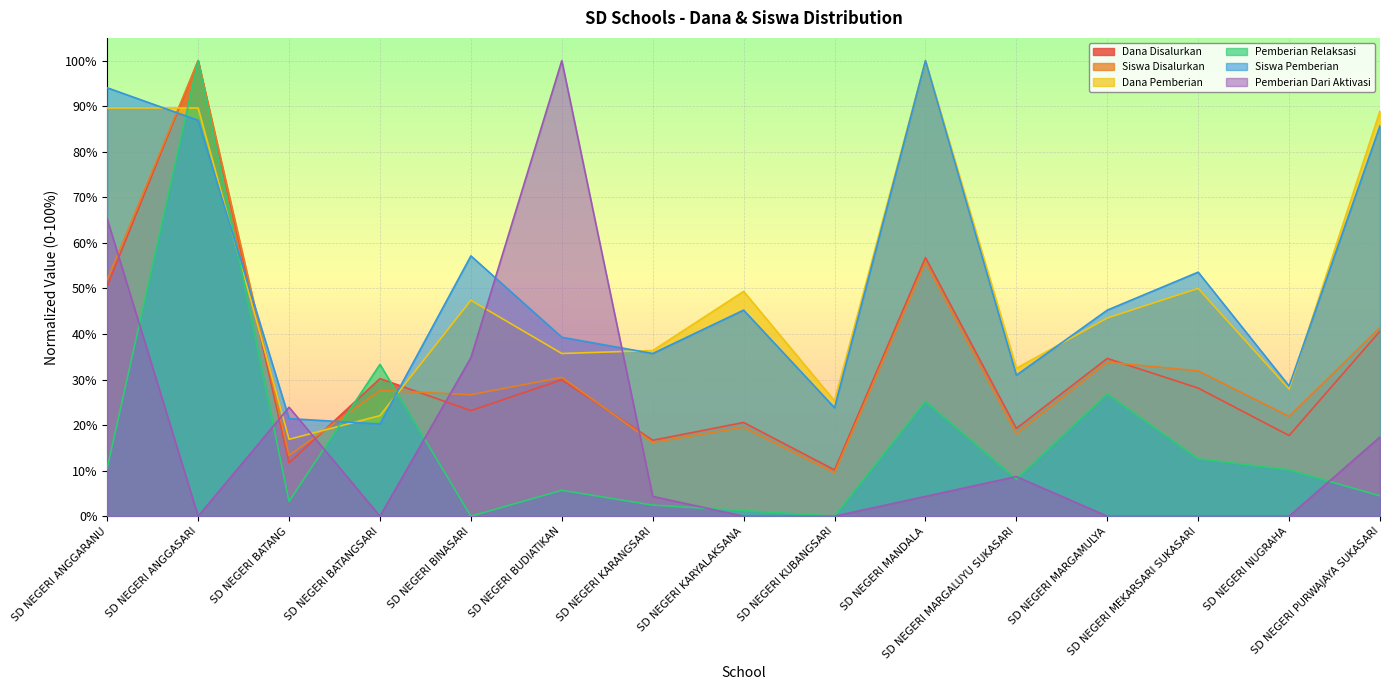

What is the total value across all series at SD NEGERI BINASARI?

1.9